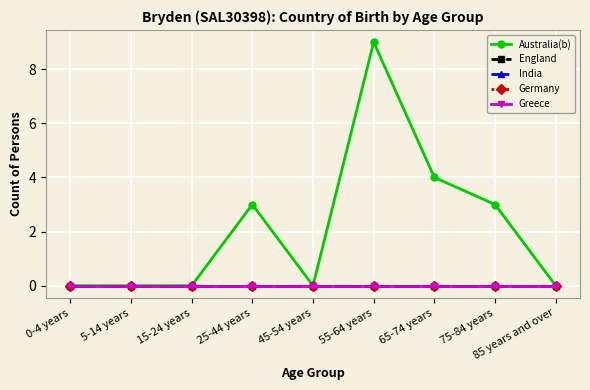

How many lines are shown in the chart?

5